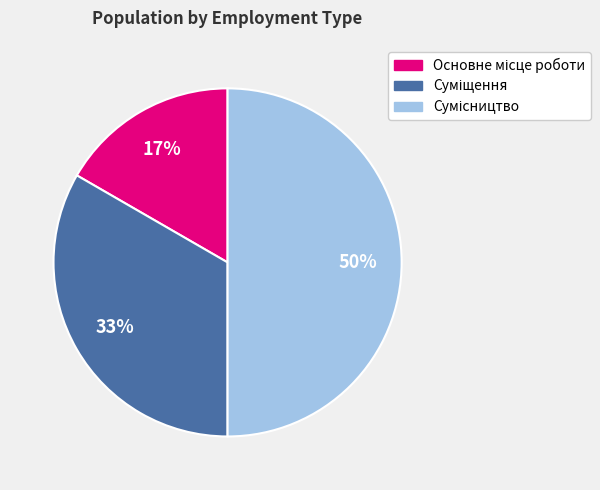

To the nearest percent, what is the average slice percentage?

33%